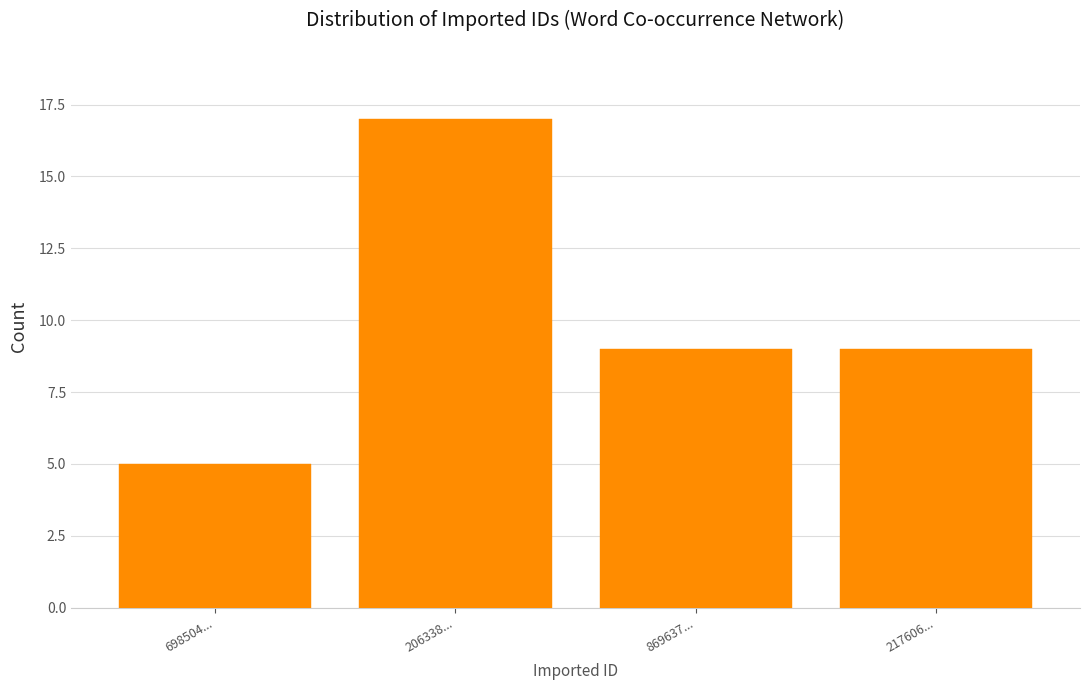

Reading right to left, extract all data points from this chart.

217606...=9	869637...=9	206338...=17	698504...=5